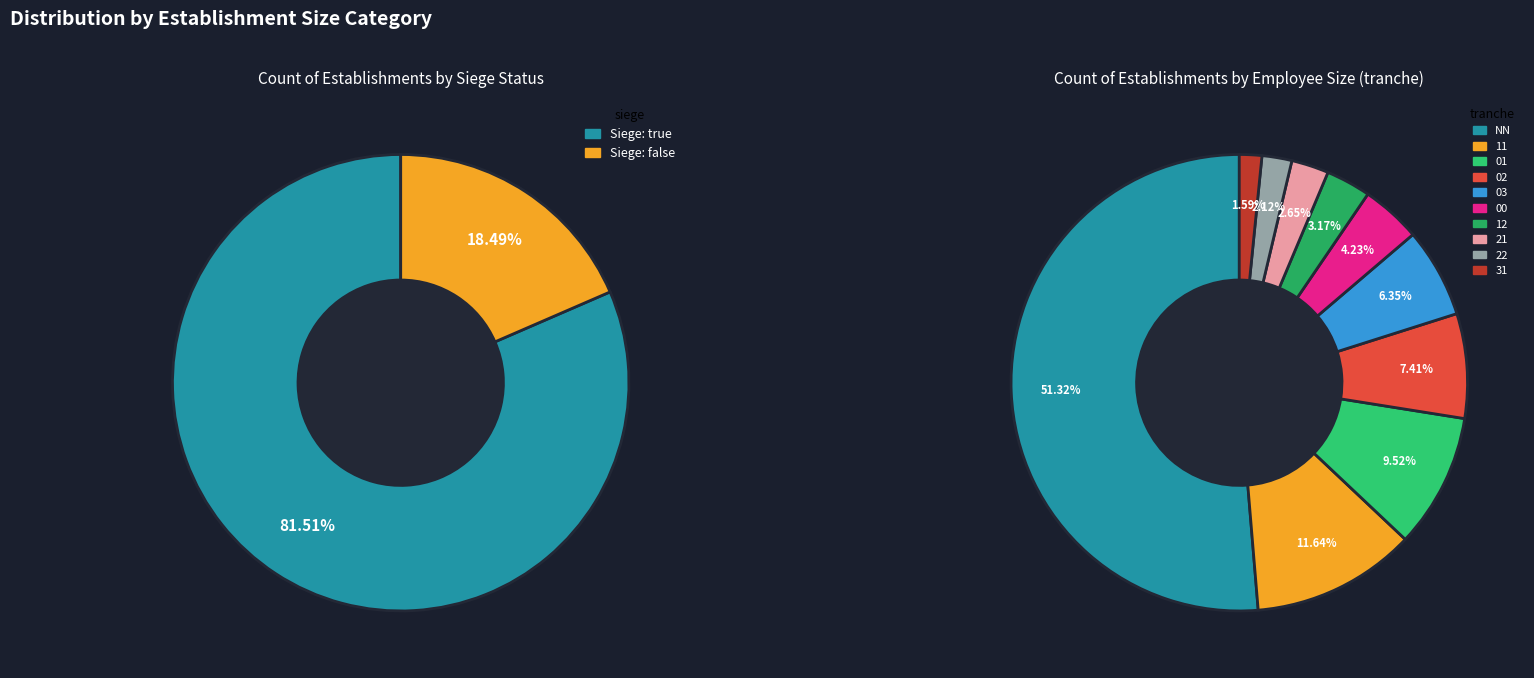

What percentage is the 31 slice, to the nearest percent?

2%